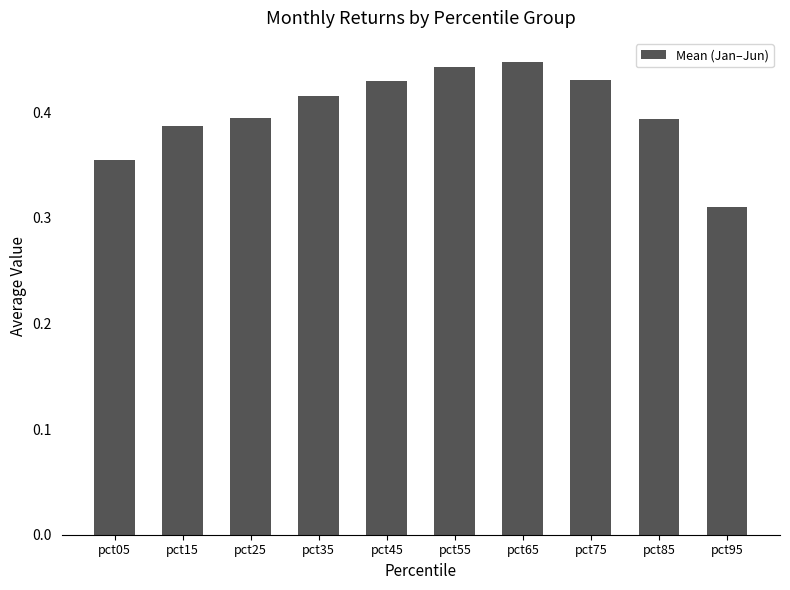

Which category has the lowest value across all series?

pct95